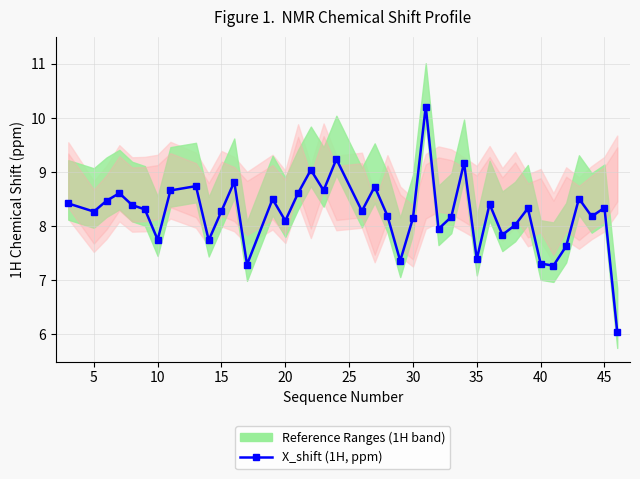

True or false: the data shows 15.5 at 24.

False